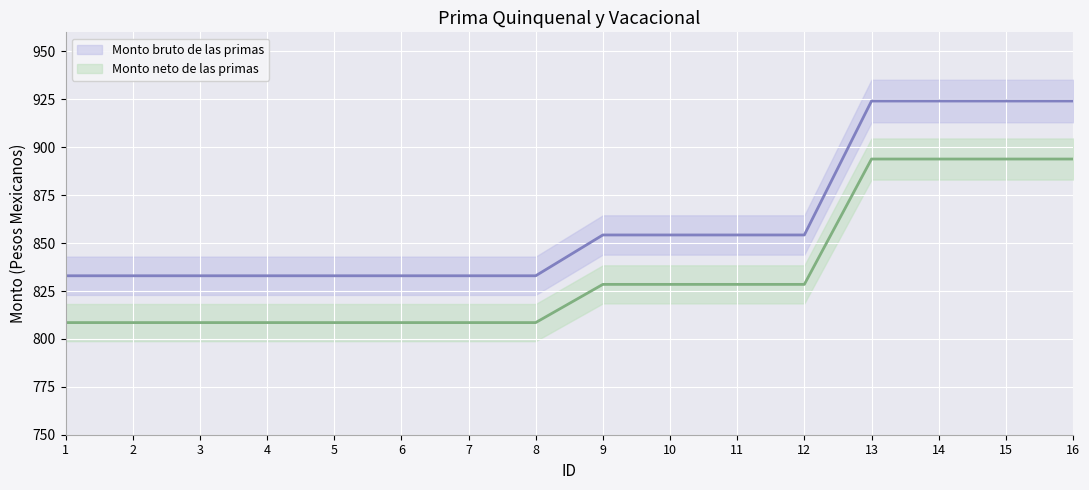

What is the value of the Monto neto de las primas point at the 4th from the left?

808.5